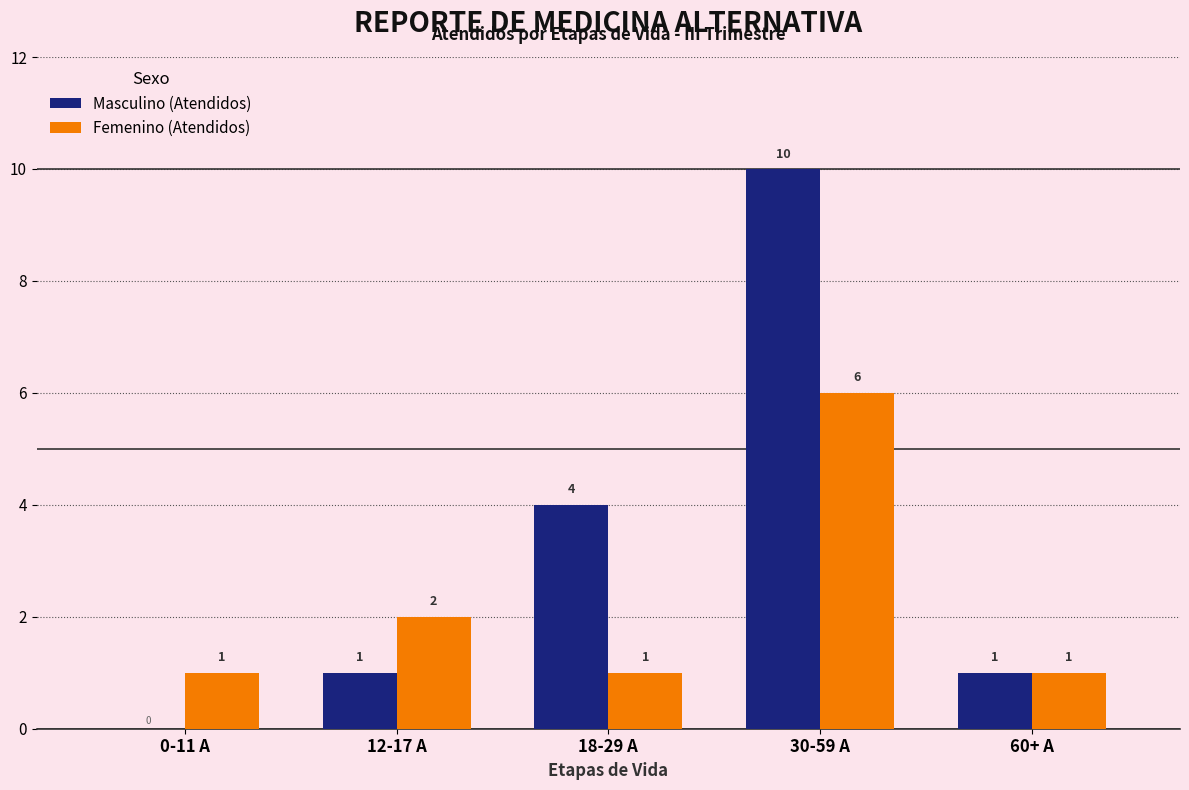

The value of Masculino (Atendidos) at 30-59 A is 10. True or false?

True